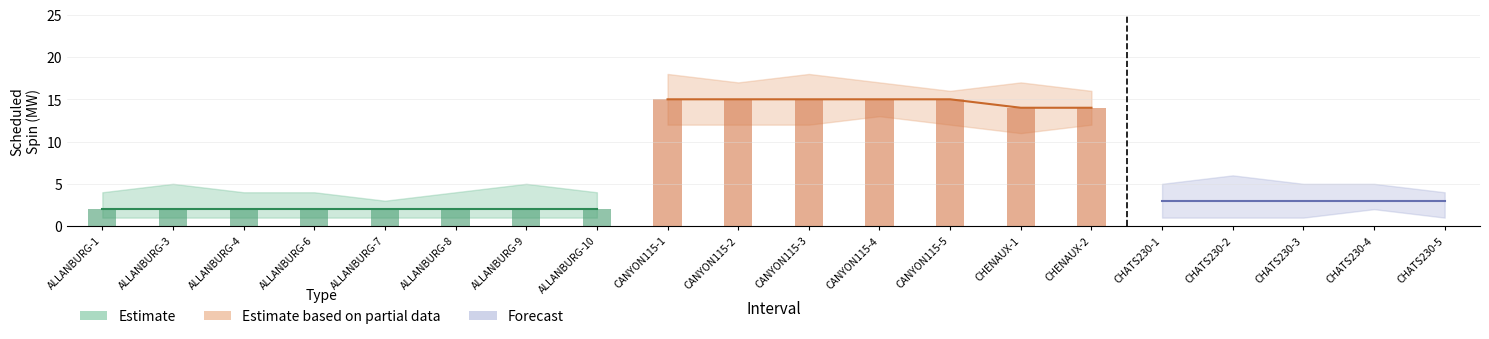

Does the chart contain stacked bars?

No